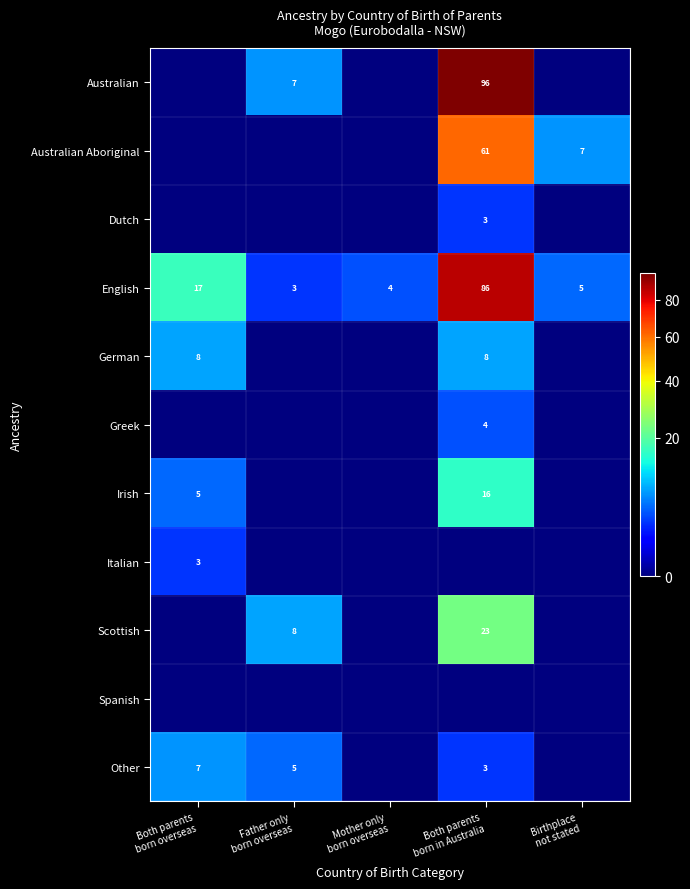

How many values in the English series exceed 5?

2